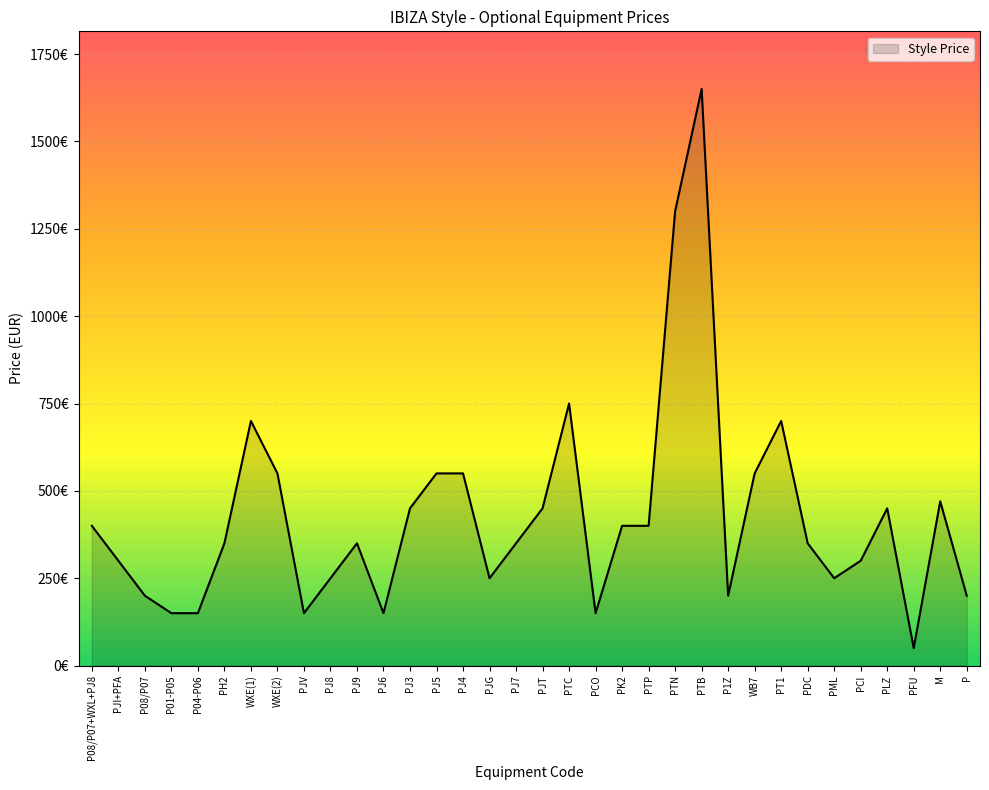

Reading left to right, extract all data points from this chart.

400	300	200	150	150	350	700	550	150	250	350	150	450	550	550	250	350	450	750	150	400	400	1300	1650	200	550	700	350	250	300	450	50	470	200